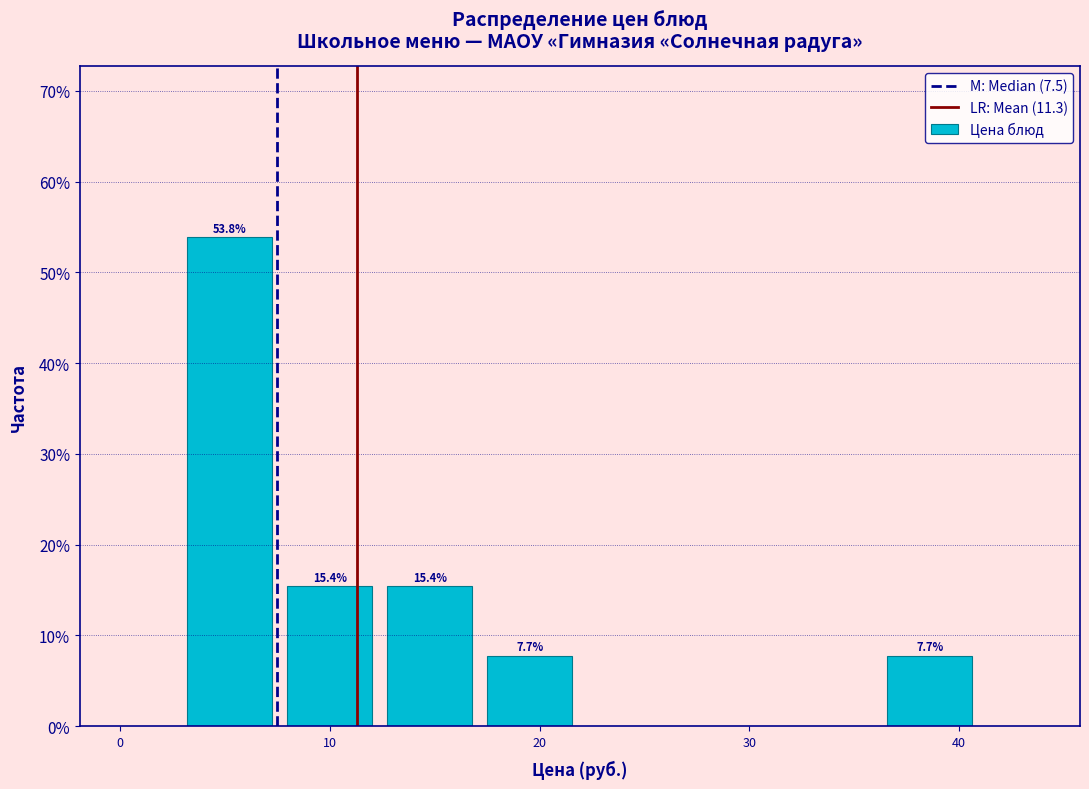

Over which range of the x-axis is the bar tallest?

3 to 8